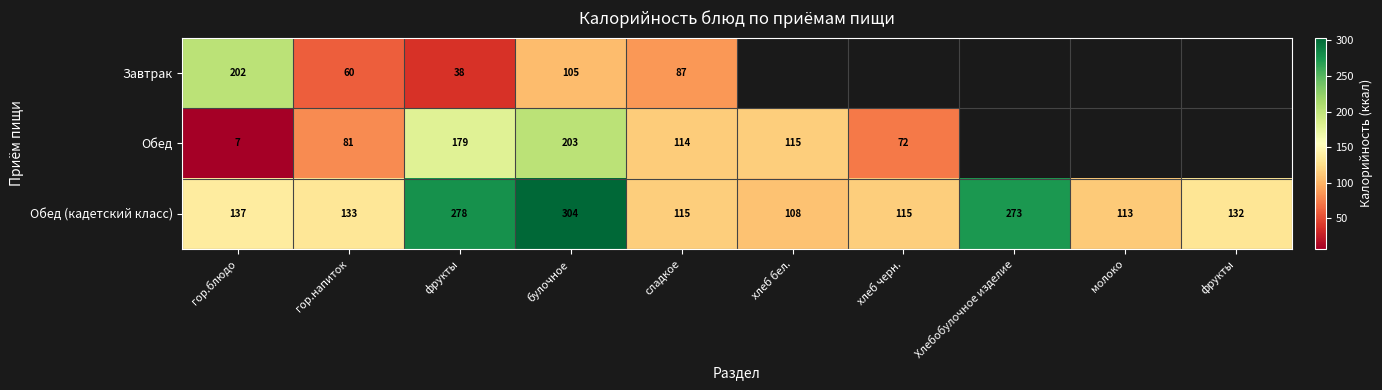

Which series changed the most between гор.блюдо and булочное?

Обед